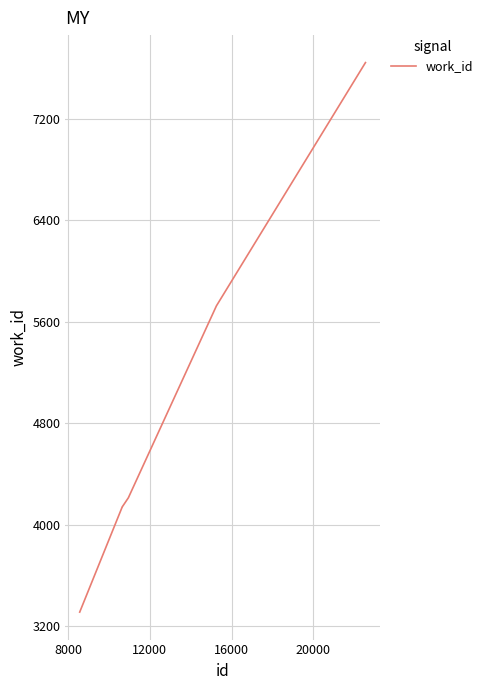

What is the difference between the maximum and second lowest values?

3502